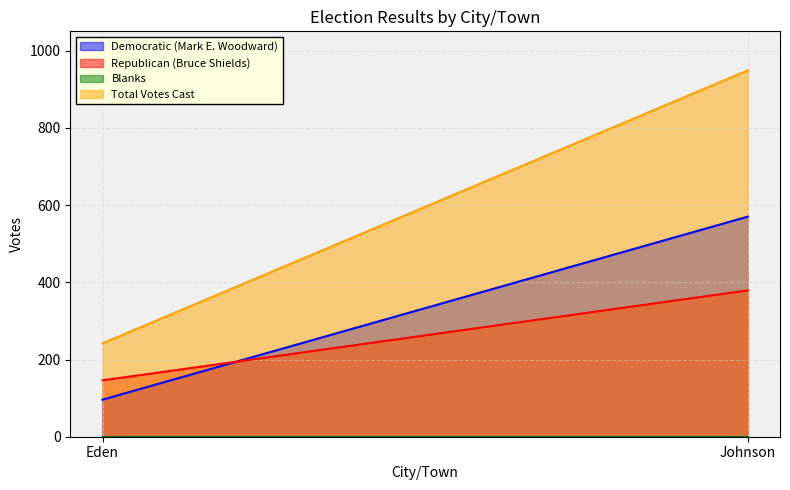

The Blanks series shows 0 at Eden. True or false?

True